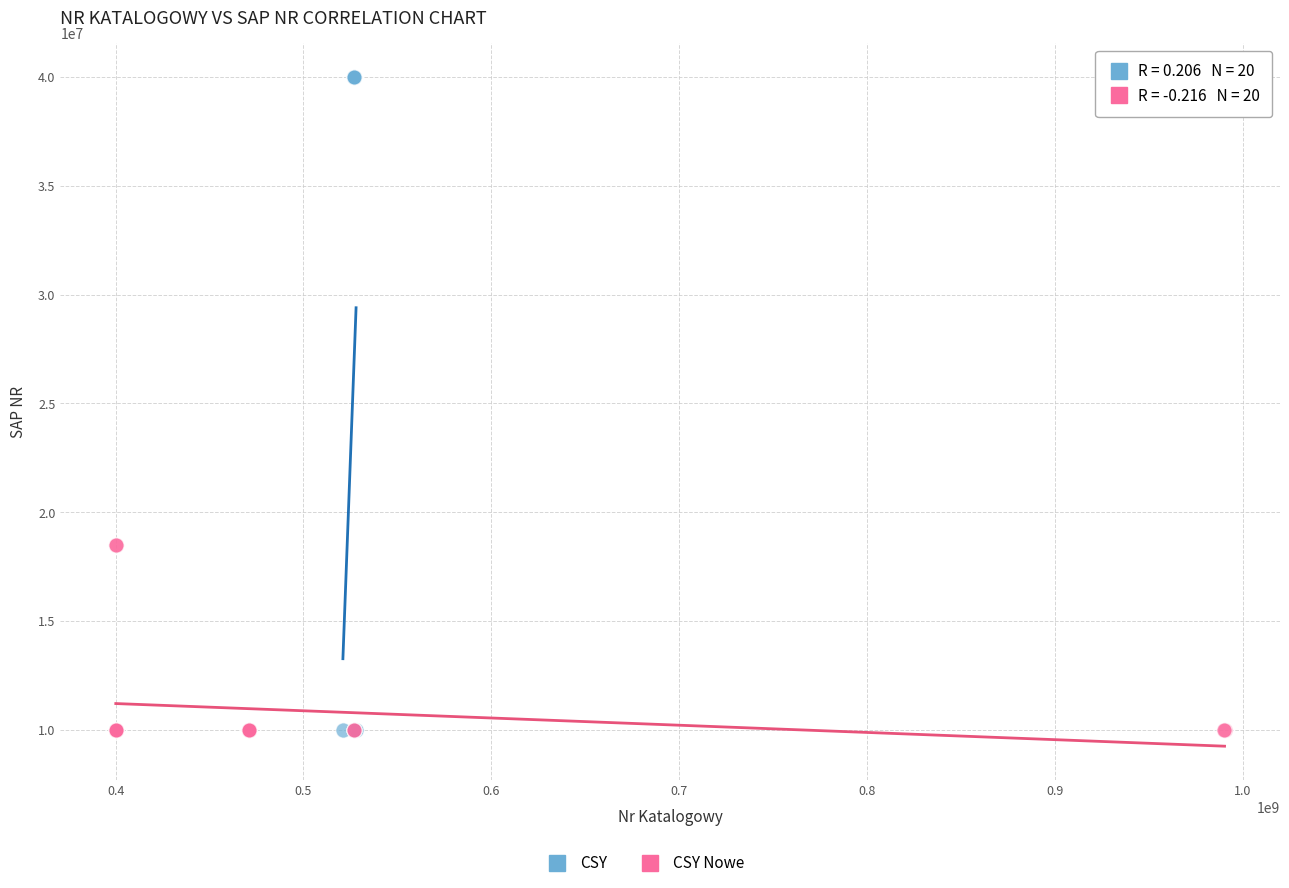

Which series has the largest Y range (max minus min)?

CSY